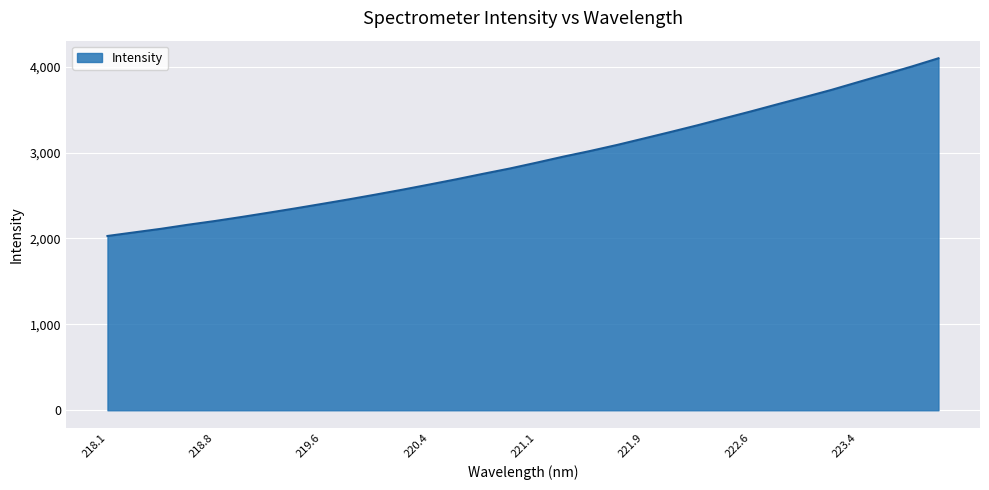

What is the difference between the maximum and minimum values?

2068.3